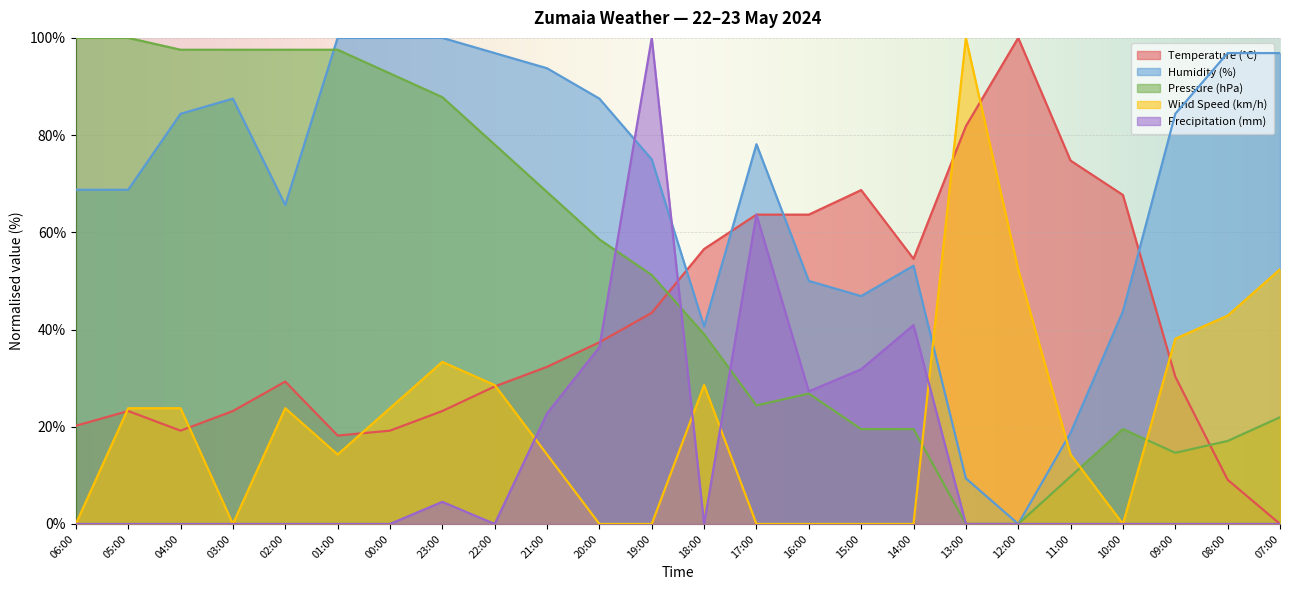

How many intersections are there between Temperature (°C) and Pressure (hPa)?

2